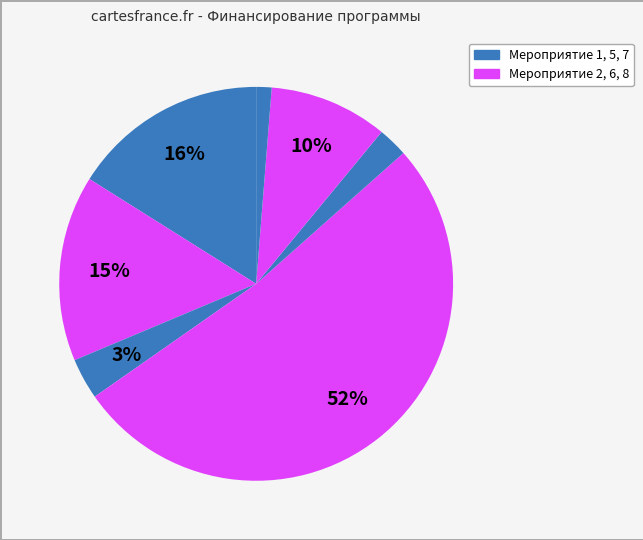

What is the majority slice?

Мероприятие 6